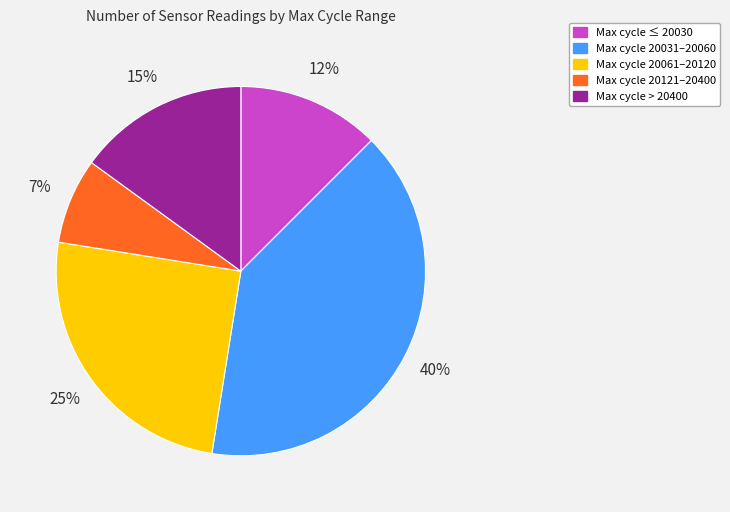

Is there any slice that represents more than half of the pie?

No